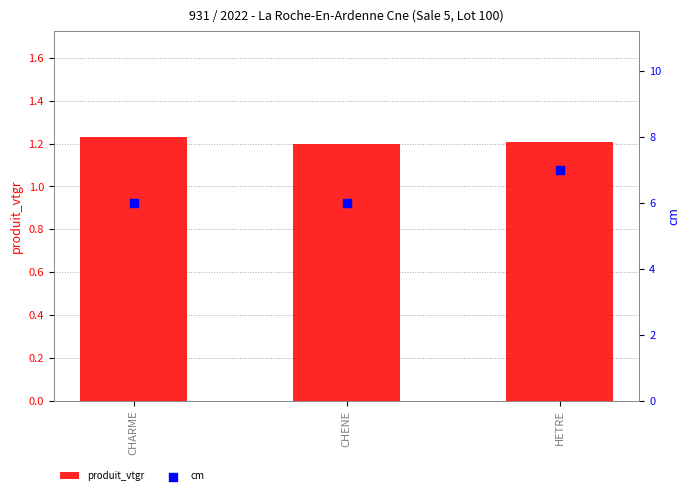

What is the total value across all series at HETRE?

8.2